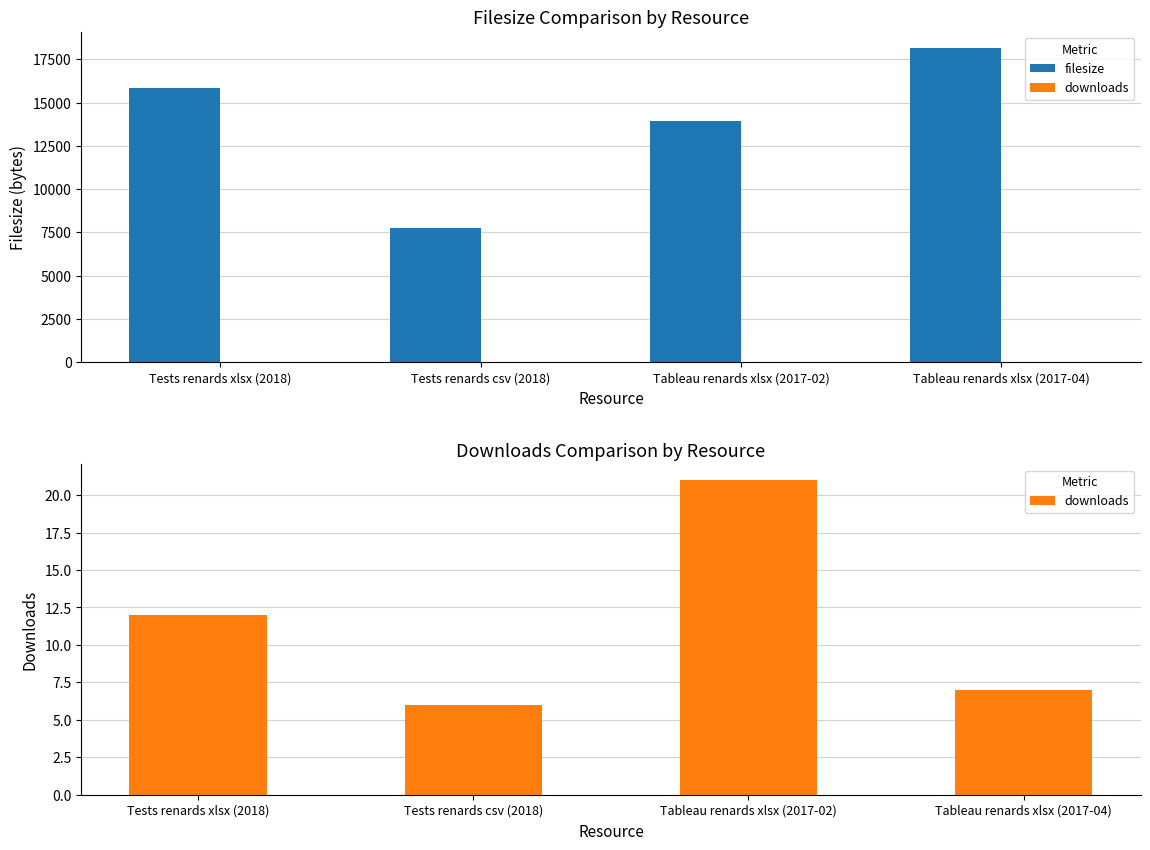

Reading left to right, list all the values displayed in this chart.

filesize: 15820	7748	13922	18185
downloads: 12	6	21	7